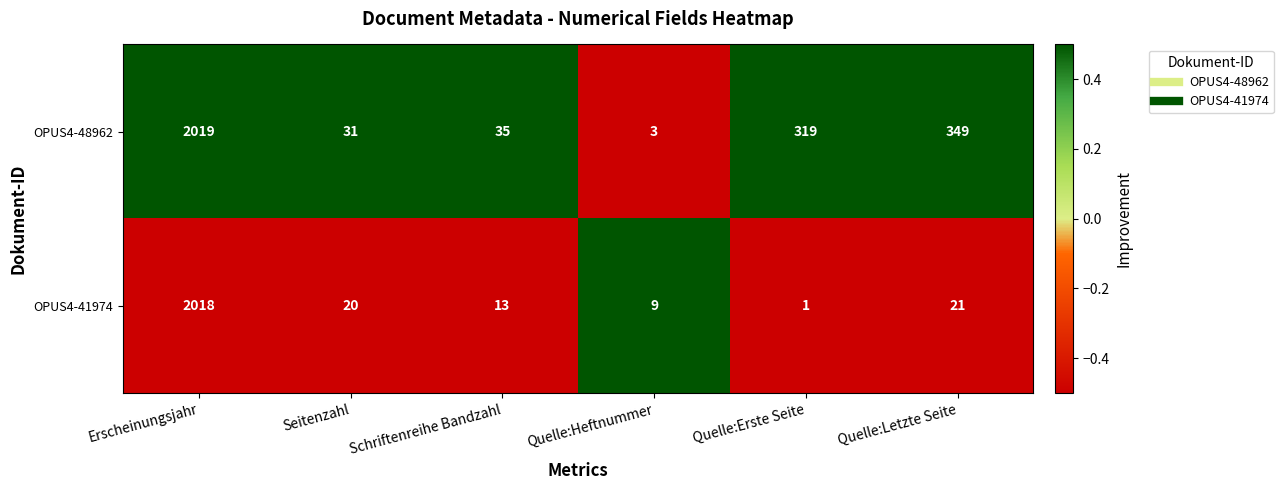

What is the spread (max minus min) of values at Quelle:Erste Seite?

318